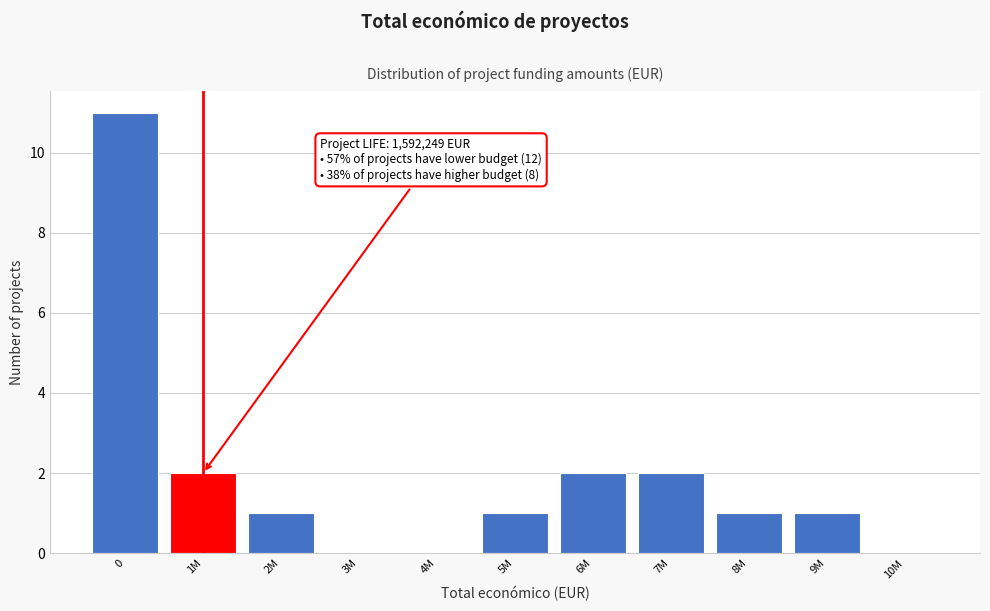

Reading left to right, extract all data points from this chart.

0=11	1M=2	2M=1	3M=0	4M=0	5M=1	6M=2	7M=2	8M=1	9M=1	10M=0